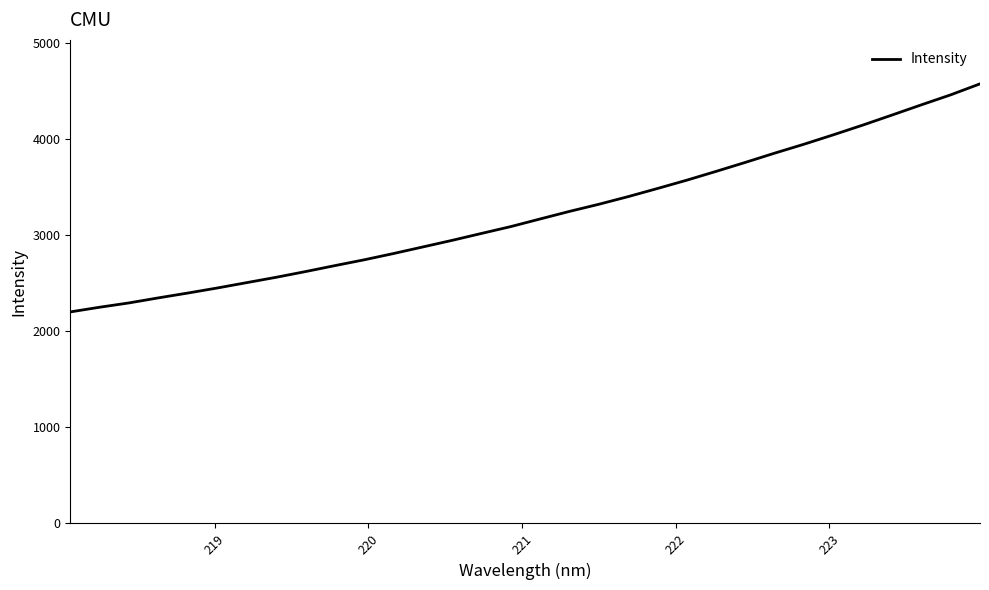

What is the maximum value shown in the chart?

4576.5